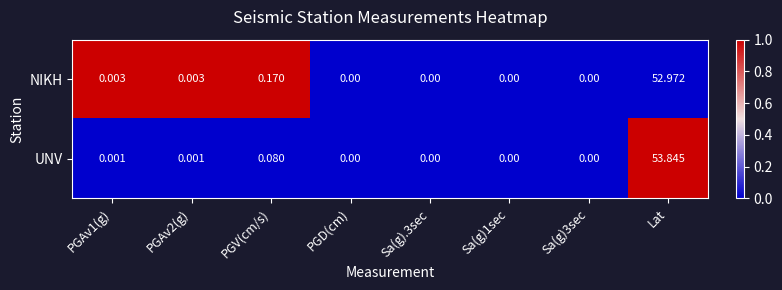

Between PGAv2(g) and PGD(cm), which series saw the biggest shift?

NIKH